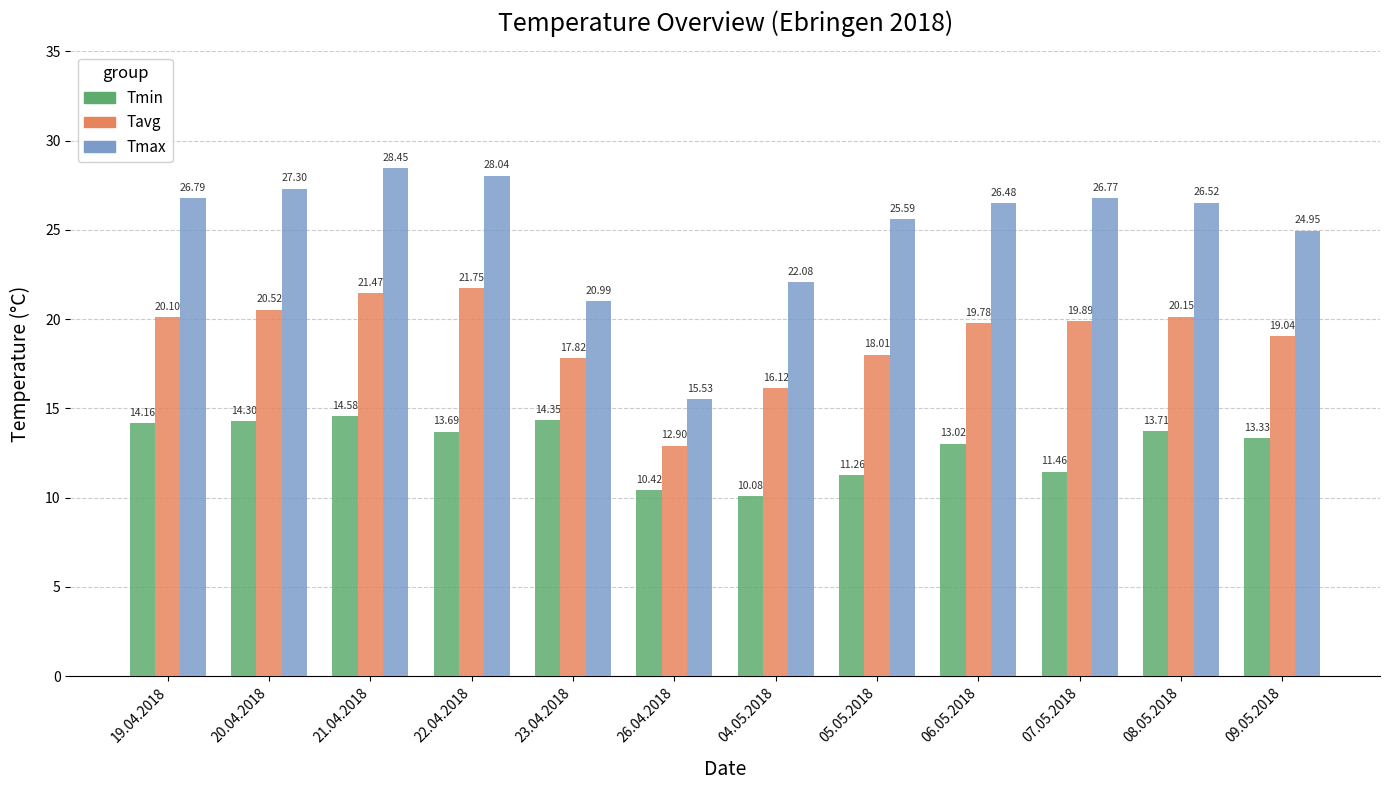

Which series has the widest spread of values?

Tmax